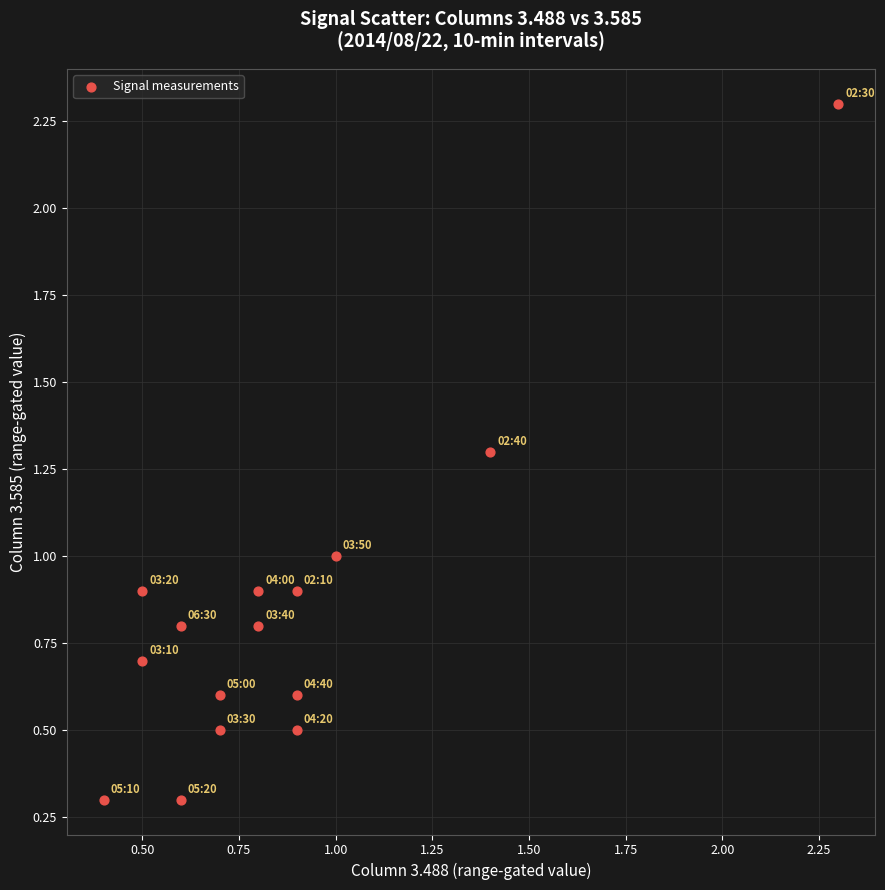

List the coordinates of all points as (Y, X) pairs, reading left to right.

(0.3, 0.4)  (0.7, 0.5)  (0.9, 0.5)  (0.3, 0.6)  (0.8, 0.6)  (0.5, 0.7)  (0.6, 0.7)  (0.8, 0.8)  (0.9, 0.8)  (0.9, 0.9)  (0.5, 0.9)  (0.6, 0.9)  (1.0, 1.0)  (1.3, 1.4)  (2.3, 2.3)